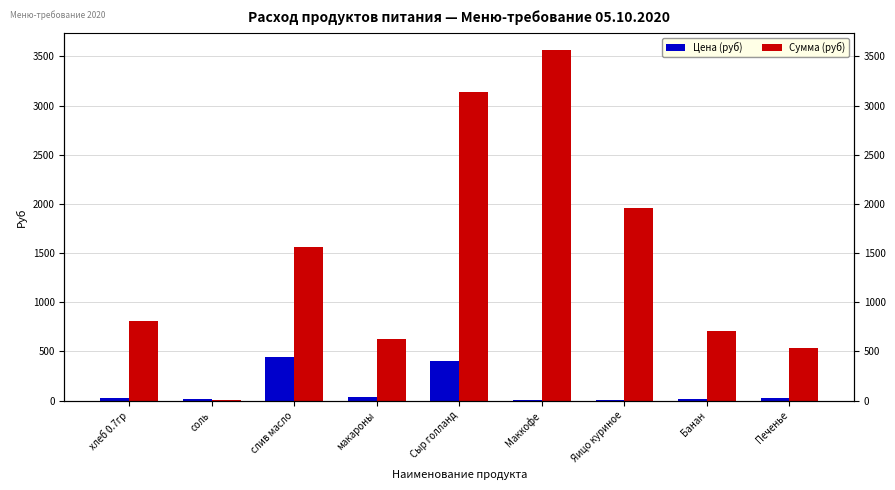

What is the minimum value shown in the chart?

5.5